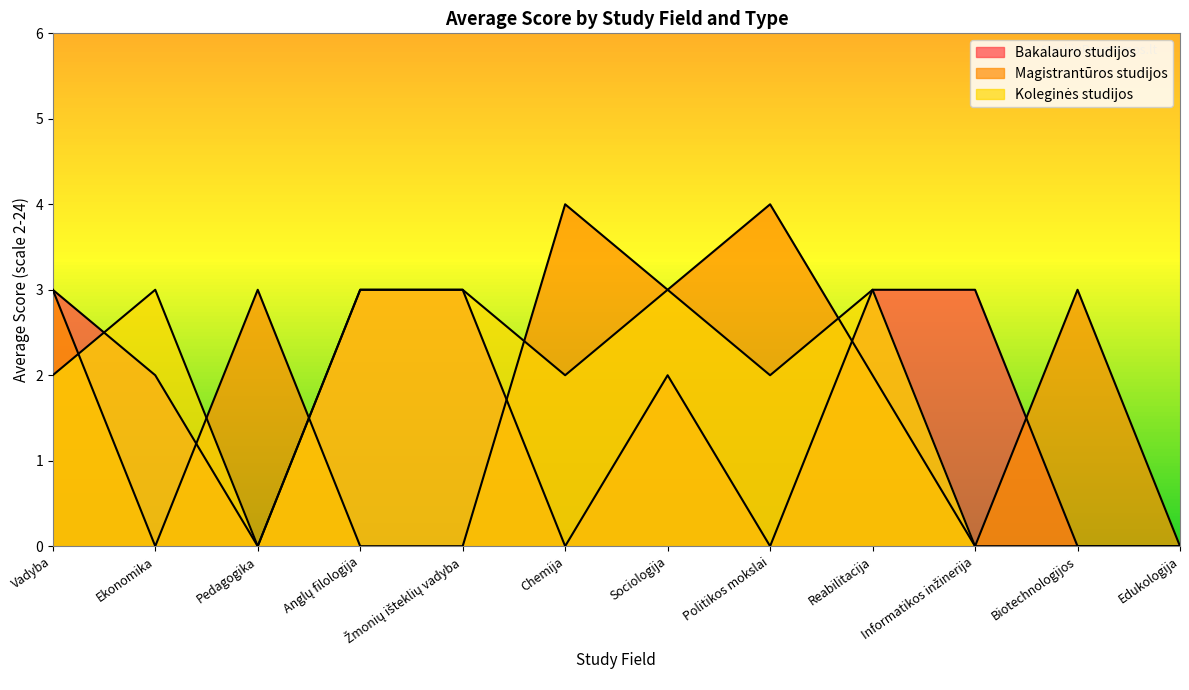

What is the total value across all series at Vadyba?

8